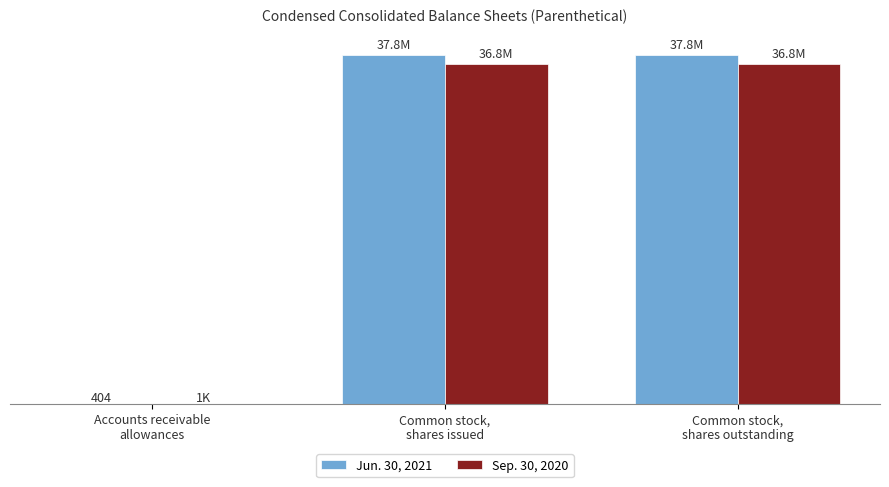

True or false: Sep. 30, 2020 has a value of 486 at Accounts receivable
allowances.

False